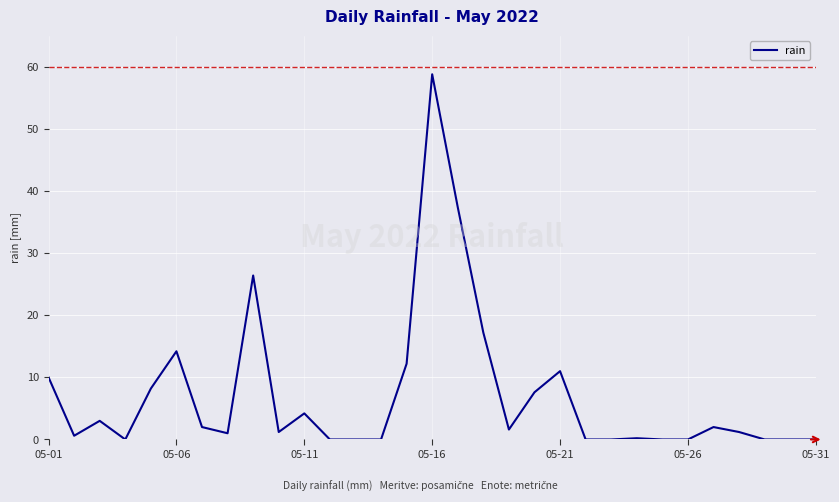

What is the difference between the maximum and minimum values?

58.8